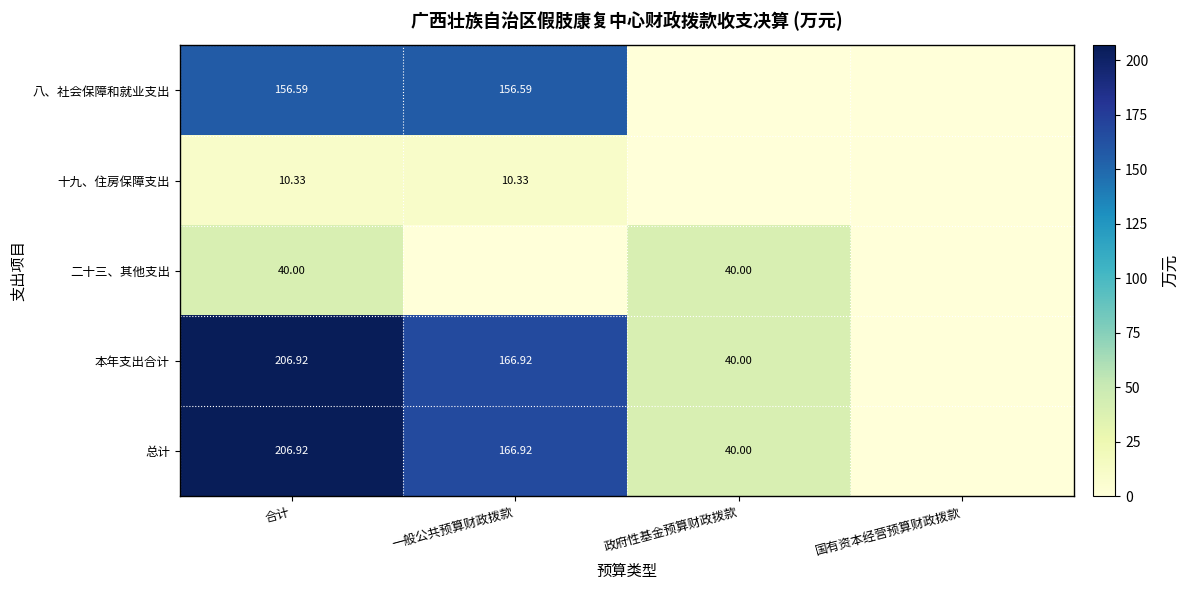

How many data points does each series have?

4